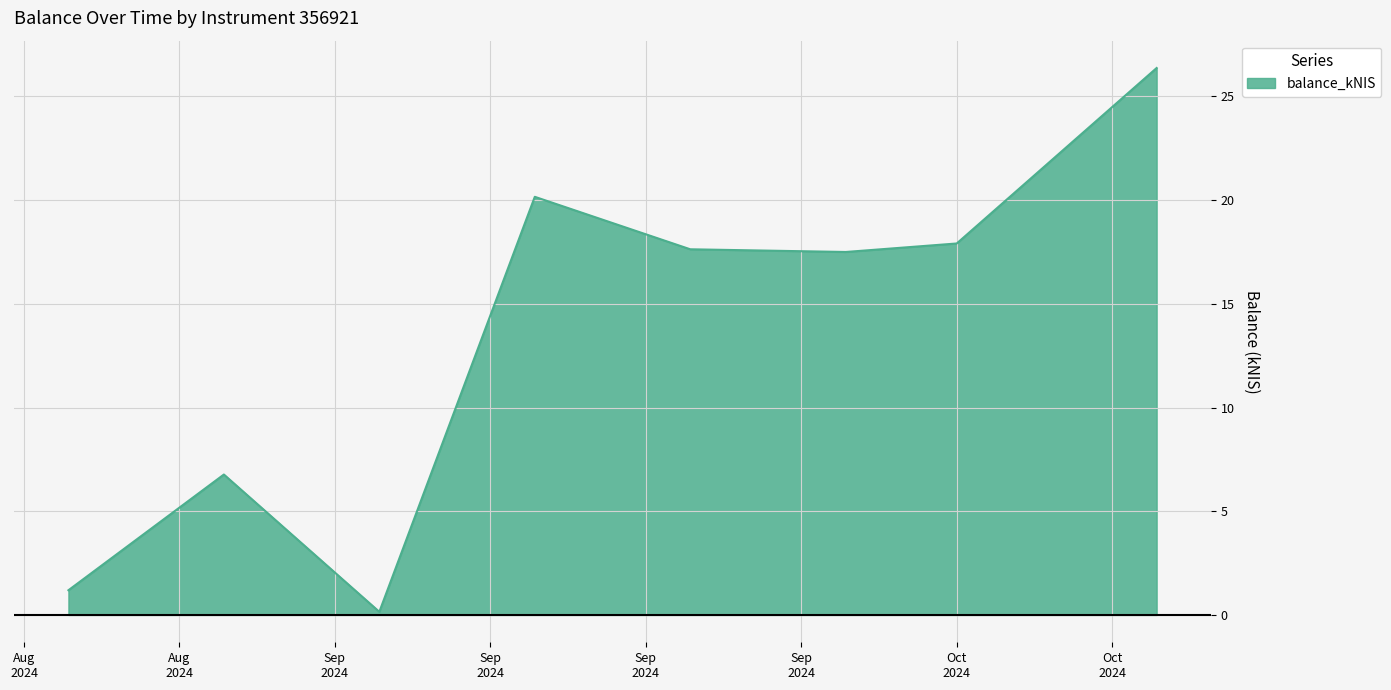

How many distinct data groups are displayed?

1